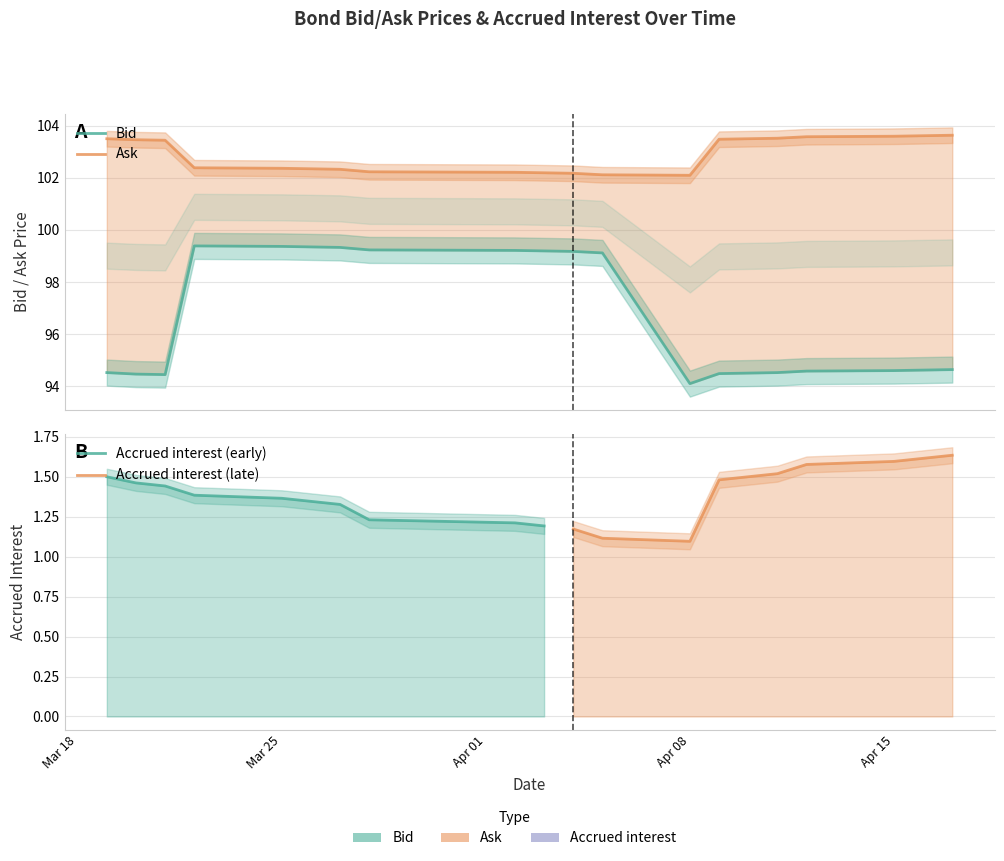

Is the value of Ask at 2024-03-27 greater than the value of Bid at 2024-03-20?

Yes